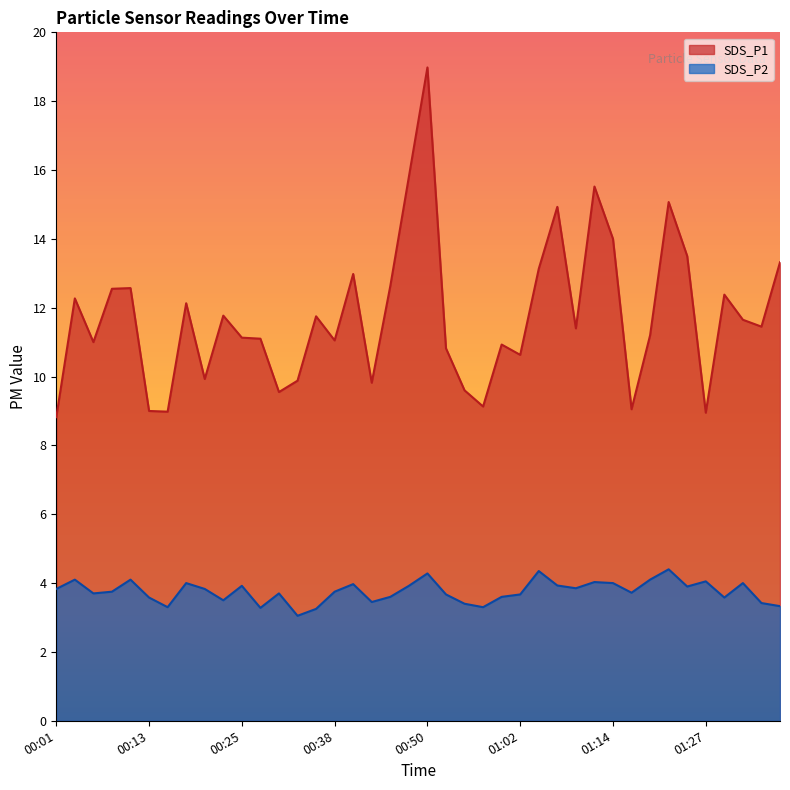

Where is SDS_P2 nearest to the value 3?

00:33